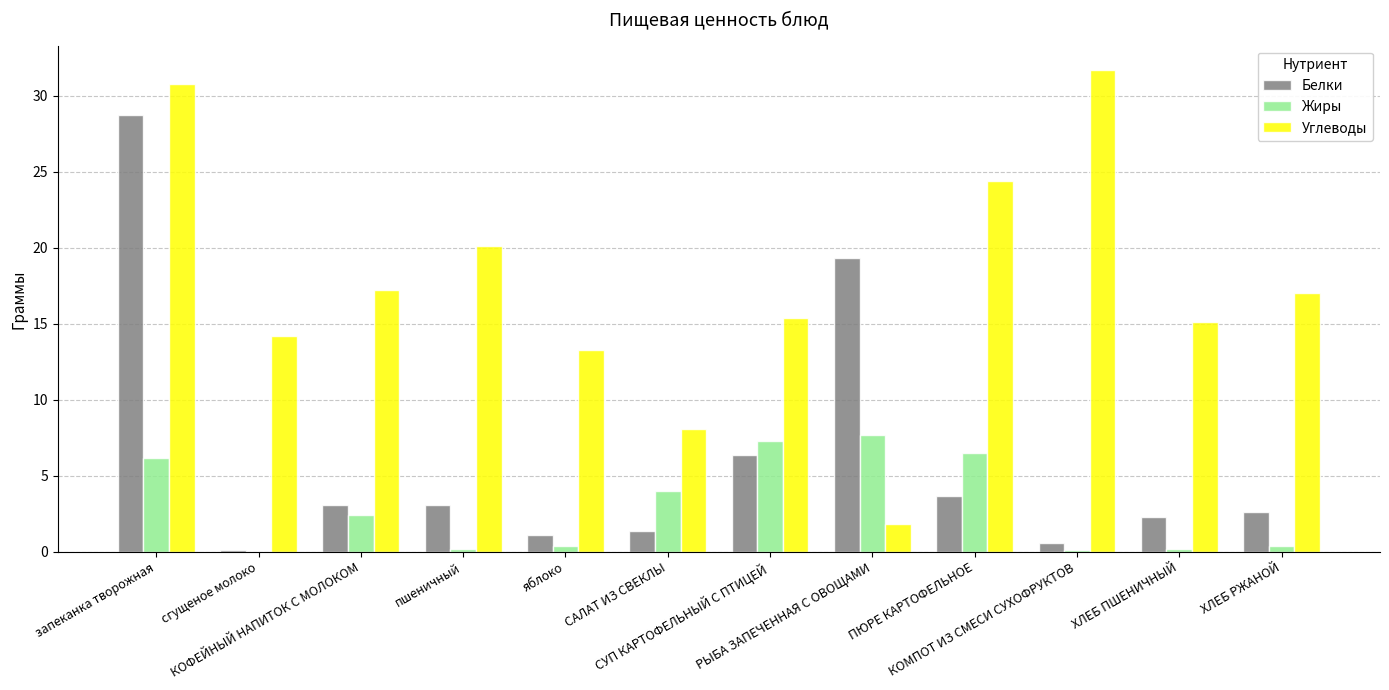

What is the total value across all series at РЫБА ЗАПЕЧЕННАЯ С ОВОЩАМИ?

28.8